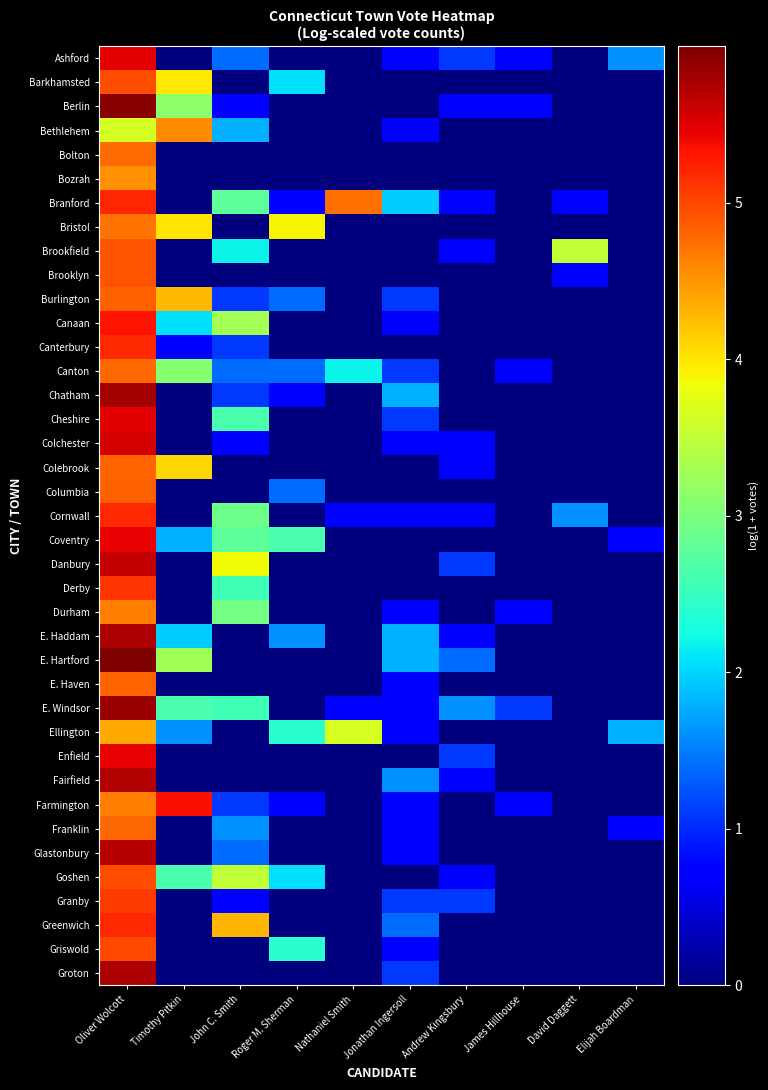

Reading left to right, list all the values displayed in this chart.

Ashford: Oliver Wolcott=5.5	Timothy Pitkin=0.0	John C. Smith=1.4	Roger M. Sherman=0.0	Nathaniel Smith=0.0	Jonathan Ingersoll=0.7	Andrew Kingsbury=1.1	James Hillhouse=0.7	David Daggett=0.0	Elijah Boardman=1.6
Barkhamsted: Oliver Wolcott=4.9	Timothy Pitkin=4.0	John C. Smith=0.0	Roger M. Sherman=2.1	Nathaniel Smith=0.0	Jonathan Ingersoll=0.0	Andrew Kingsbury=0.0	James Hillhouse=0.0	David Daggett=0.0	Elijah Boardman=0.0
Berlin: Oliver Wolcott=5.9	Timothy Pitkin=3.1	John C. Smith=0.7	Roger M. Sherman=0.0	Nathaniel Smith=0.0	Jonathan Ingersoll=0.0	Andrew Kingsbury=0.7	James Hillhouse=0.7	David Daggett=0.0	Elijah Boardman=0.0
Bethlehem: Oliver Wolcott=3.6	Timothy Pitkin=4.6	John C. Smith=1.8	Roger M. Sherman=0.0	Nathaniel Smith=0.0	Jonathan Ingersoll=0.7	Andrew Kingsbury=0.0	James Hillhouse=0.0	David Daggett=0.0	Elijah Boardman=0.0
Bolton: Oliver Wolcott=4.8	Timothy Pitkin=0.0	John C. Smith=0.0	Roger M. Sherman=0.0	Nathaniel Smith=0.0	Jonathan Ingersoll=0.0	Andrew Kingsbury=0.0	James Hillhouse=0.0	David Daggett=0.0	Elijah Boardman=0.0
Bozrah: Oliver Wolcott=4.5	Timothy Pitkin=0.0	John C. Smith=0.0	Roger M. Sherman=0.0	Nathaniel Smith=0.0	Jonathan Ingersoll=0.0	Andrew Kingsbury=0.0	James Hillhouse=0.0	David Daggett=0.0	Elijah Boardman=0.0
Branford: Oliver Wolcott=5.2	Timothy Pitkin=0.0	John C. Smith=2.8	Roger M. Sherman=0.7	Nathaniel Smith=4.7	Jonathan Ingersoll=1.9	Andrew Kingsbury=0.7	James Hillhouse=0.0	David Daggett=0.7	Elijah Boardman=0.0
Bristol: Oliver Wolcott=4.7	Timothy Pitkin=4.0	John C. Smith=0.0	Roger M. Sherman=3.9	Nathaniel Smith=0.0	Jonathan Ingersoll=0.0	Andrew Kingsbury=0.0	James Hillhouse=0.0	David Daggett=0.0	Elijah Boardman=0.0
Brookfield: Oliver Wolcott=4.9	Timothy Pitkin=0.0	John C. Smith=2.2	Roger M. Sherman=0.0	Nathaniel Smith=0.0	Jonathan Ingersoll=0.0	Andrew Kingsbury=0.7	James Hillhouse=0.0	David Daggett=3.5	Elijah Boardman=0.0
Brooklyn: Oliver Wolcott=4.9	Timothy Pitkin=0.0	John C. Smith=0.0	Roger M. Sherman=0.0	Nathaniel Smith=0.0	Jonathan Ingersoll=0.0	Andrew Kingsbury=0.0	James Hillhouse=0.0	David Daggett=0.7	Elijah Boardman=0.0
Burlington: Oliver Wolcott=4.8	Timothy Pitkin=4.3	John C. Smith=1.1	Roger M. Sherman=1.4	Nathaniel Smith=0.0	Jonathan Ingersoll=1.1	Andrew Kingsbury=0.0	James Hillhouse=0.0	David Daggett=0.0	Elijah Boardman=0.0
Canaan: Oliver Wolcott=5.3	Timothy Pitkin=2.1	John C. Smith=3.3	Roger M. Sherman=0.0	Nathaniel Smith=0.0	Jonathan Ingersoll=0.7	Andrew Kingsbury=0.0	James Hillhouse=0.0	David Daggett=0.0	Elijah Boardman=0.0
Canterbury: Oliver Wolcott=5.2	Timothy Pitkin=0.7	John C. Smith=1.1	Roger M. Sherman=0.0	Nathaniel Smith=0.0	Jonathan Ingersoll=0.0	Andrew Kingsbury=0.0	James Hillhouse=0.0	David Daggett=0.0	Elijah Boardman=0.0
Canton: Oliver Wolcott=4.8	Timothy Pitkin=3.1	John C. Smith=1.4	Roger M. Sherman=1.4	Nathaniel Smith=2.2	Jonathan Ingersoll=1.1	Andrew Kingsbury=0.0	James Hillhouse=0.7	David Daggett=0.0	Elijah Boardman=0.0
Chatham: Oliver Wolcott=5.8	Timothy Pitkin=0.0	John C. Smith=1.1	Roger M. Sherman=0.7	Nathaniel Smith=0.0	Jonathan Ingersoll=1.8	Andrew Kingsbury=0.0	James Hillhouse=0.0	David Daggett=0.0	Elijah Boardman=0.0
Cheshire: Oliver Wolcott=5.5	Timothy Pitkin=0.0	John C. Smith=2.6	Roger M. Sherman=0.0	Nathaniel Smith=0.0	Jonathan Ingersoll=1.1	Andrew Kingsbury=0.0	James Hillhouse=0.0	David Daggett=0.0	Elijah Boardman=0.0
Colchester: Oliver Wolcott=5.5	Timothy Pitkin=0.0	John C. Smith=0.7	Roger M. Sherman=0.0	Nathaniel Smith=0.0	Jonathan Ingersoll=0.7	Andrew Kingsbury=0.7	James Hillhouse=0.0	David Daggett=0.0	Elijah Boardman=0.0
Colebrook: Oliver Wolcott=4.8	Timothy Pitkin=4.1	John C. Smith=0.0	Roger M. Sherman=0.0	Nathaniel Smith=0.0	Jonathan Ingersoll=0.0	Andrew Kingsbury=0.7	James Hillhouse=0.0	David Daggett=0.0	Elijah Boardman=0.0
Columbia: Oliver Wolcott=4.8	Timothy Pitkin=0.0	John C. Smith=0.0	Roger M. Sherman=1.4	Nathaniel Smith=0.0	Jonathan Ingersoll=0.0	Andrew Kingsbury=0.0	James Hillhouse=0.0	David Daggett=0.0	Elijah Boardman=0.0
Cornwall: Oliver Wolcott=5.2	Timothy Pitkin=0.0	John C. Smith=2.9	Roger M. Sherman=0.0	Nathaniel Smith=0.7	Jonathan Ingersoll=0.7	Andrew Kingsbury=0.7	James Hillhouse=0.0	David Daggett=1.6	Elijah Boardman=0.0
Coventry: Oliver Wolcott=5.4	Timothy Pitkin=1.8	John C. Smith=2.8	Roger M. Sherman=2.6	Nathaniel Smith=0.0	Jonathan Ingersoll=0.0	Andrew Kingsbury=0.0	James Hillhouse=0.0	David Daggett=0.0	Elijah Boardman=0.7
Danbury: Oliver Wolcott=5.6	Timothy Pitkin=0.0	John C. Smith=3.9	Roger M. Sherman=0.0	Nathaniel Smith=0.0	Jonathan Ingersoll=0.0	Andrew Kingsbury=1.1	James Hillhouse=0.0	David Daggett=0.0	Elijah Boardman=0.0
Derby: Oliver Wolcott=5.1	Timothy Pitkin=0.0	John C. Smith=2.6	Roger M. Sherman=0.0	Nathaniel Smith=0.0	Jonathan Ingersoll=0.0	Andrew Kingsbury=0.0	James Hillhouse=0.0	David Daggett=0.0	Elijah Boardman=0.0
Durham: Oliver Wolcott=4.6	Timothy Pitkin=0.0	John C. Smith=2.9	Roger M. Sherman=0.0	Nathaniel Smith=0.0	Jonathan Ingersoll=0.7	Andrew Kingsbury=0.0	James Hillhouse=0.7	David Daggett=0.0	Elijah Boardman=0.0
E. Haddam: Oliver Wolcott=5.8	Timothy Pitkin=1.9	John C. Smith=0.0	Roger M. Sherman=1.6	Nathaniel Smith=0.0	Jonathan Ingersoll=1.8	Andrew Kingsbury=0.7	James Hillhouse=0.0	David Daggett=0.0	Elijah Boardman=0.0
E. Hartford: Oliver Wolcott=6.0	Timothy Pitkin=3.3	John C. Smith=0.0	Roger M. Sherman=0.0	Nathaniel Smith=0.0	Jonathan Ingersoll=1.8	Andrew Kingsbury=1.4	James Hillhouse=0.0	David Daggett=0.0	Elijah Boardman=0.0
E. Haven: Oliver Wolcott=4.8	Timothy Pitkin=0.0	John C. Smith=0.0	Roger M. Sherman=0.0	Nathaniel Smith=0.0	Jonathan Ingersoll=0.7	Andrew Kingsbury=0.0	James Hillhouse=0.0	David Daggett=0.0	Elijah Boardman=0.0
E. Windsor: Oliver Wolcott=5.9	Timothy Pitkin=2.6	John C. Smith=2.6	Roger M. Sherman=0.0	Nathaniel Smith=0.7	Jonathan Ingersoll=0.7	Andrew Kingsbury=1.6	James Hillhouse=1.1	David Daggett=0.0	Elijah Boardman=0.0
Ellington: Oliver Wolcott=4.4	Timothy Pitkin=1.6	John C. Smith=0.0	Roger M. Sherman=2.4	Nathaniel Smith=3.7	Jonathan Ingersoll=0.7	Andrew Kingsbury=0.0	James Hillhouse=0.0	David Daggett=0.0	Elijah Boardman=1.8
Enfield: Oliver Wolcott=5.4	Timothy Pitkin=0.0	John C. Smith=0.0	Roger M. Sherman=0.0	Nathaniel Smith=0.0	Jonathan Ingersoll=0.0	Andrew Kingsbury=1.1	James Hillhouse=0.0	David Daggett=0.0	Elijah Boardman=0.0
Fairfield: Oliver Wolcott=5.7	Timothy Pitkin=0.0	John C. Smith=0.0	Roger M. Sherman=0.0	Nathaniel Smith=0.0	Jonathan Ingersoll=1.6	Andrew Kingsbury=0.7	James Hillhouse=0.0	David Daggett=0.0	Elijah Boardman=0.0
Farmington: Oliver Wolcott=4.7	Timothy Pitkin=5.4	John C. Smith=1.1	Roger M. Sherman=0.7	Nathaniel Smith=0.0	Jonathan Ingersoll=0.7	Andrew Kingsbury=0.0	James Hillhouse=0.7	David Daggett=0.0	Elijah Boardman=0.0
Franklin: Oliver Wolcott=4.8	Timothy Pitkin=0.0	John C. Smith=1.6	Roger M. Sherman=0.0	Nathaniel Smith=0.0	Jonathan Ingersoll=0.7	Andrew Kingsbury=0.0	James Hillhouse=0.0	David Daggett=0.0	Elijah Boardman=0.7
Glastonbury: Oliver Wolcott=5.7	Timothy Pitkin=0.0	John C. Smith=1.4	Roger M. Sherman=0.0	Nathaniel Smith=0.0	Jonathan Ingersoll=0.7	Andrew Kingsbury=0.0	James Hillhouse=0.0	David Daggett=0.0	Elijah Boardman=0.0
Goshen: Oliver Wolcott=5.0	Timothy Pitkin=2.6	John C. Smith=3.5	Roger M. Sherman=2.1	Nathaniel Smith=0.0	Jonathan Ingersoll=0.0	Andrew Kingsbury=0.7	James Hillhouse=0.0	David Daggett=0.0	Elijah Boardman=0.0
Granby: Oliver Wolcott=5.1	Timothy Pitkin=0.0	John C. Smith=0.7	Roger M. Sherman=0.0	Nathaniel Smith=0.0	Jonathan Ingersoll=1.1	Andrew Kingsbury=1.1	James Hillhouse=0.0	David Daggett=0.0	Elijah Boardman=0.0
Greenwich: Oliver Wolcott=5.2	Timothy Pitkin=0.0	John C. Smith=4.3	Roger M. Sherman=0.0	Nathaniel Smith=0.0	Jonathan Ingersoll=1.4	Andrew Kingsbury=0.0	James Hillhouse=0.0	David Daggett=0.0	Elijah Boardman=0.0
Griswold: Oliver Wolcott=5.0	Timothy Pitkin=0.0	John C. Smith=0.0	Roger M. Sherman=2.4	Nathaniel Smith=0.0	Jonathan Ingersoll=0.7	Andrew Kingsbury=0.0	James Hillhouse=0.0	David Daggett=0.0	Elijah Boardman=0.0
Groton: Oliver Wolcott=5.7	Timothy Pitkin=0.0	John C. Smith=0.0	Roger M. Sherman=0.0	Nathaniel Smith=0.0	Jonathan Ingersoll=1.1	Andrew Kingsbury=0.0	James Hillhouse=0.0	David Daggett=0.0	Elijah Boardman=0.0